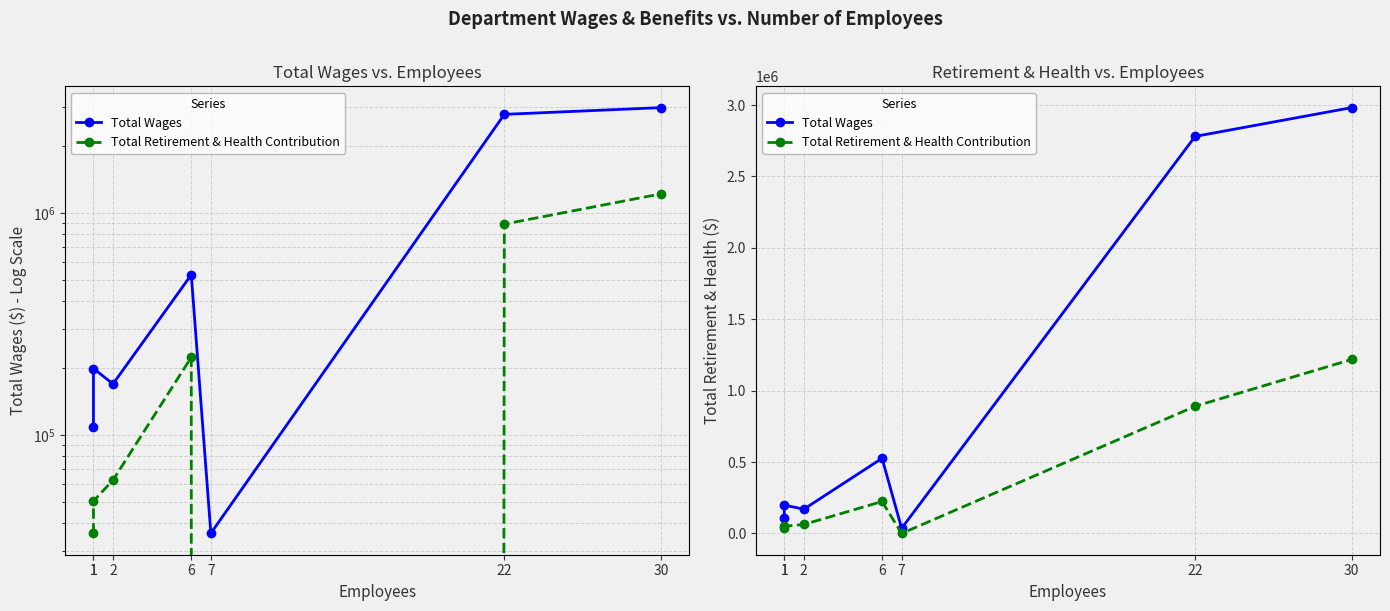

How many lines are shown in the chart?

2